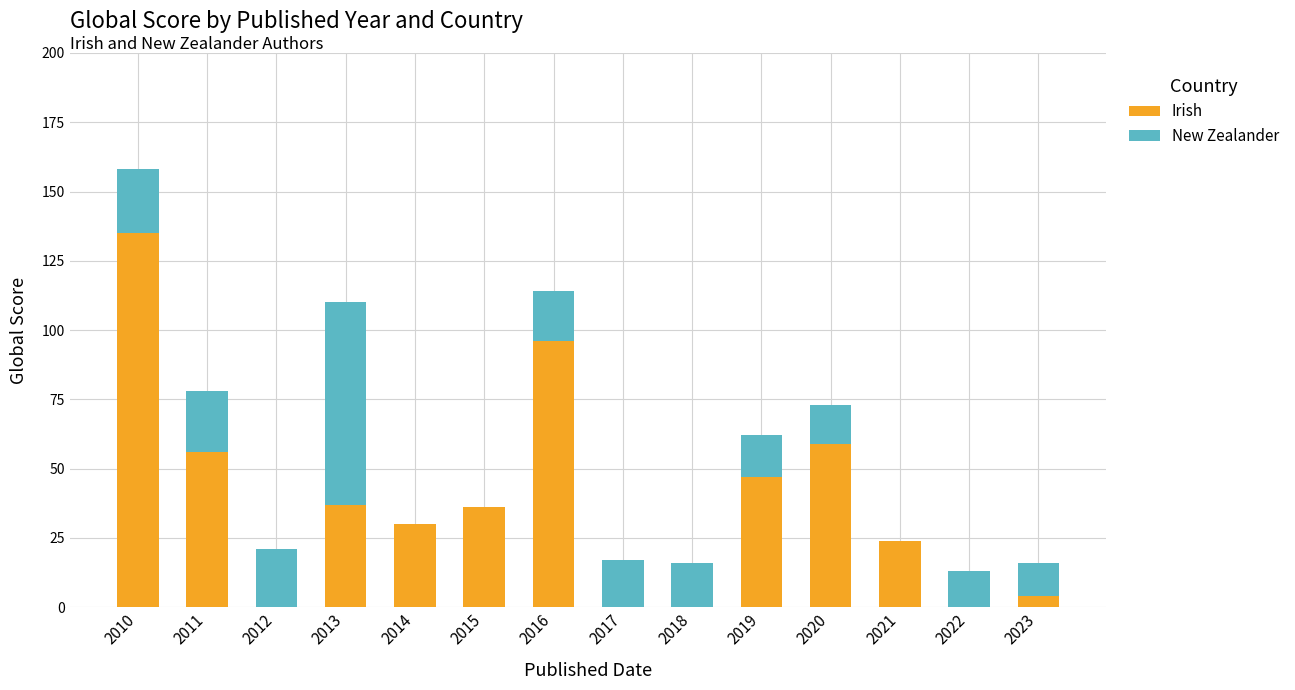

Is it true that Irish equals 24 at 2021?

True